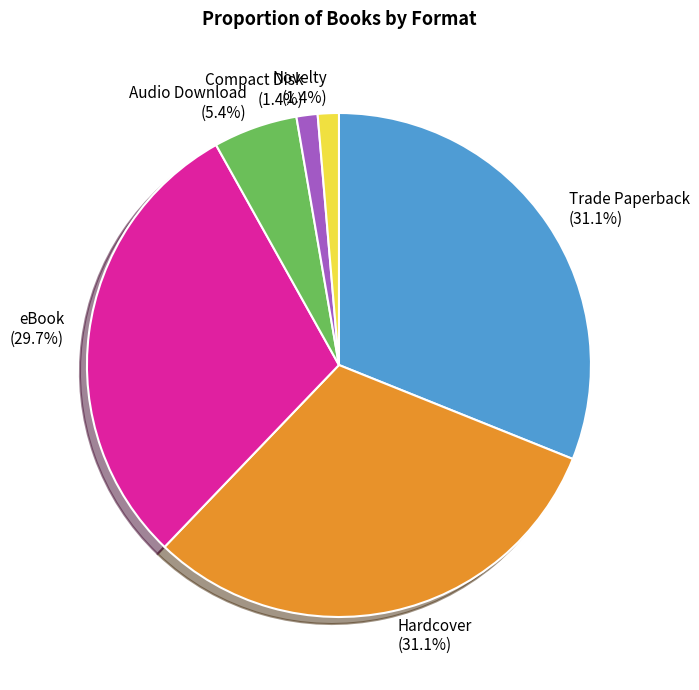

Do Compact Disk and Hardcover together represent more than half of the pie?

No